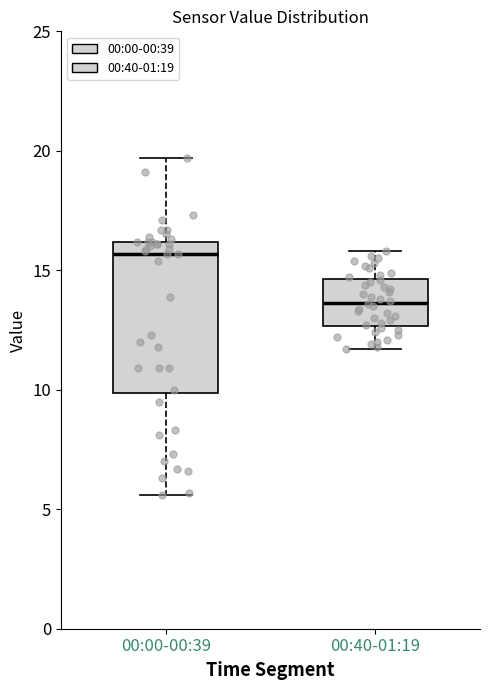

Reading left to right, transcribe this box plot: for each box, give where its median line is, the range the box spans, and where its two whiskers end, as read against the y-axis. The values are not printed on the chart, so give them approximately, as read against the axis.

00:00-00:39: median 15.5, box 10.0 to 16.0, whiskers 5.5 to 19.5
00:40-01:19: median 13.5, box 12.5 to 14.5, whiskers 11.5 to 16.0